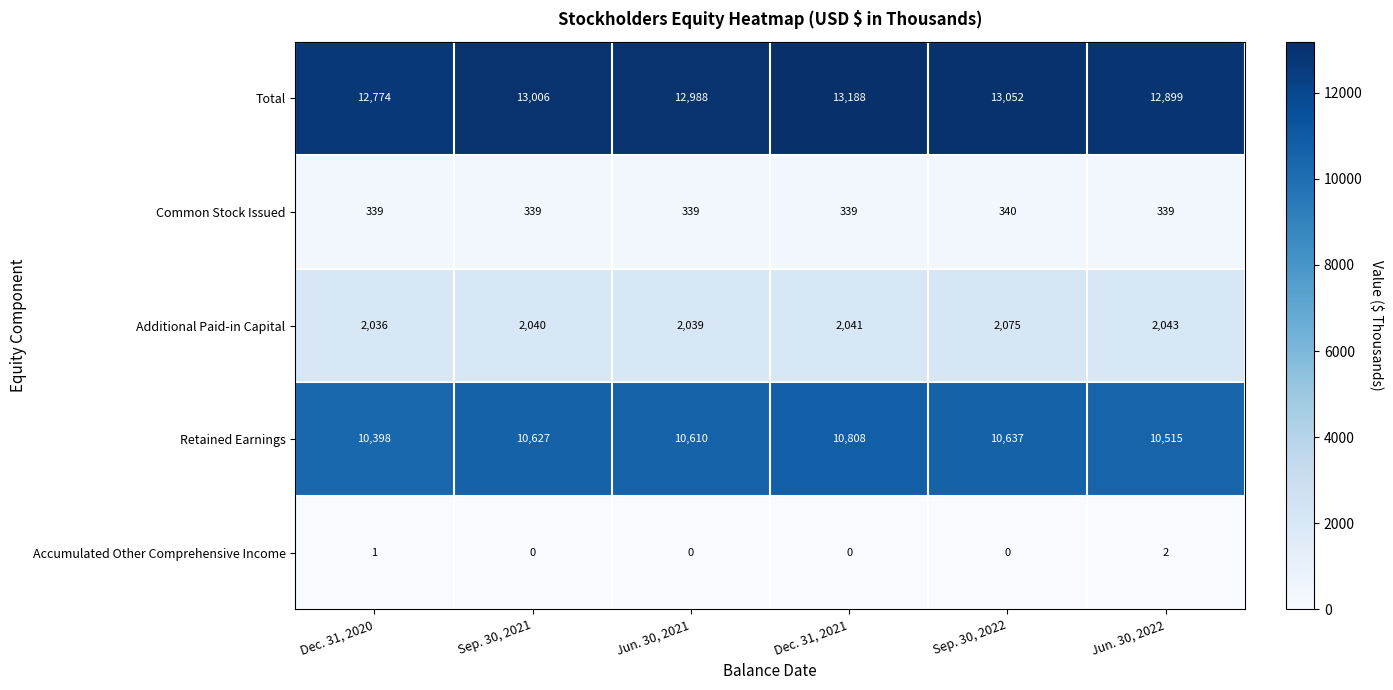

What value does the Additional Paid-in Capital series have at Sep. 30, 2022, to the nearest 10?

2080